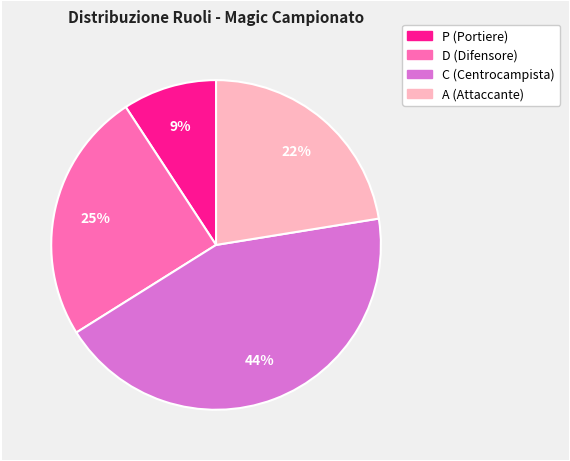

To the nearest percent, what is the average slice percentage?

25%